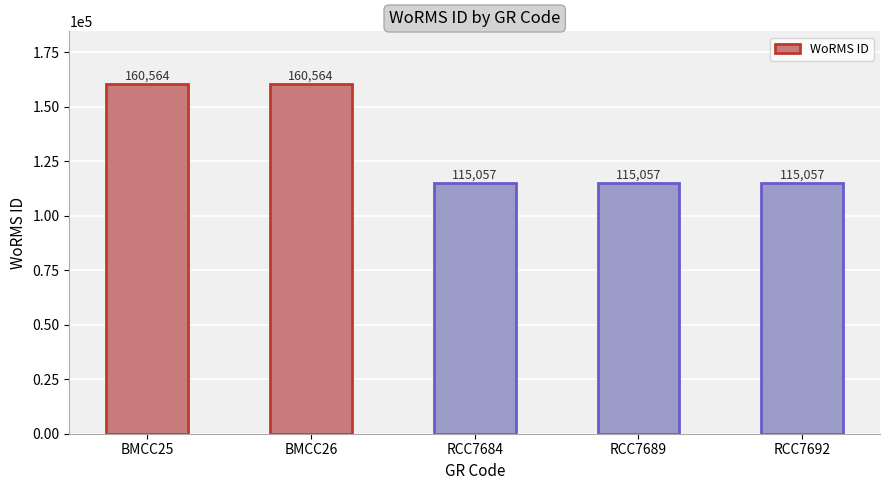

What is the change in value from BMCC26 to RCC7689?

-45507